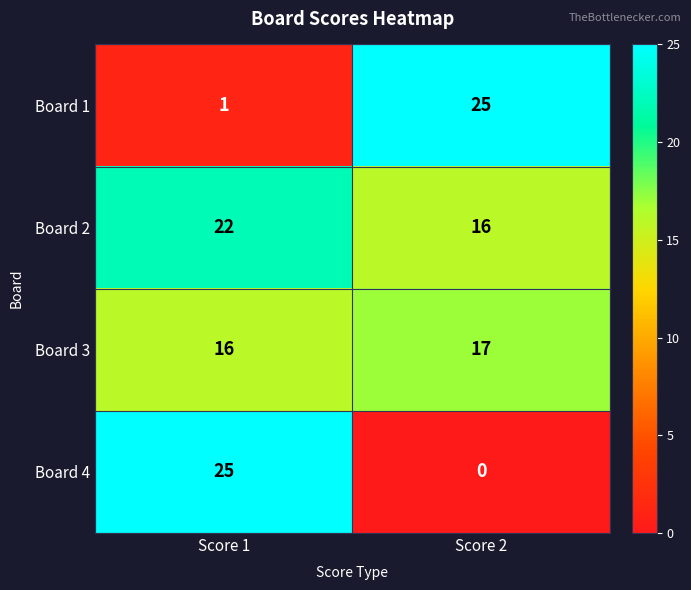

How many categories are shown in the chart?

2